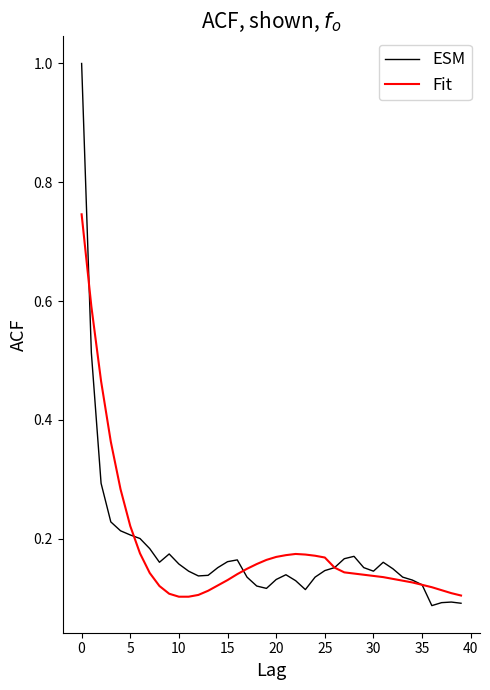

Which series has the largest range (max minus min)?

ESM